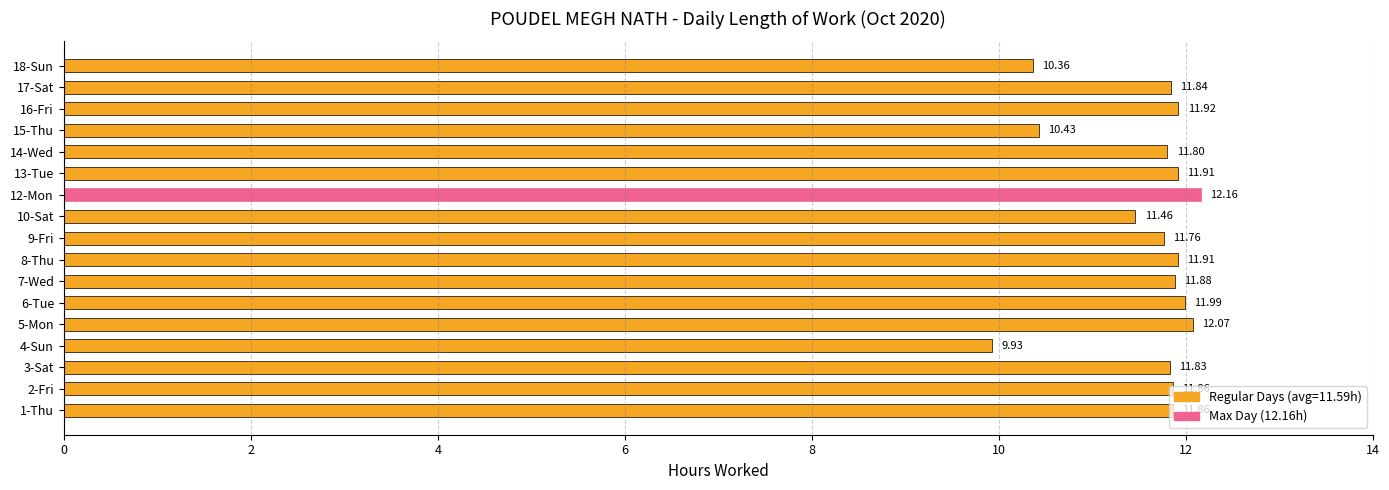

What is the sum of all values?

197.0